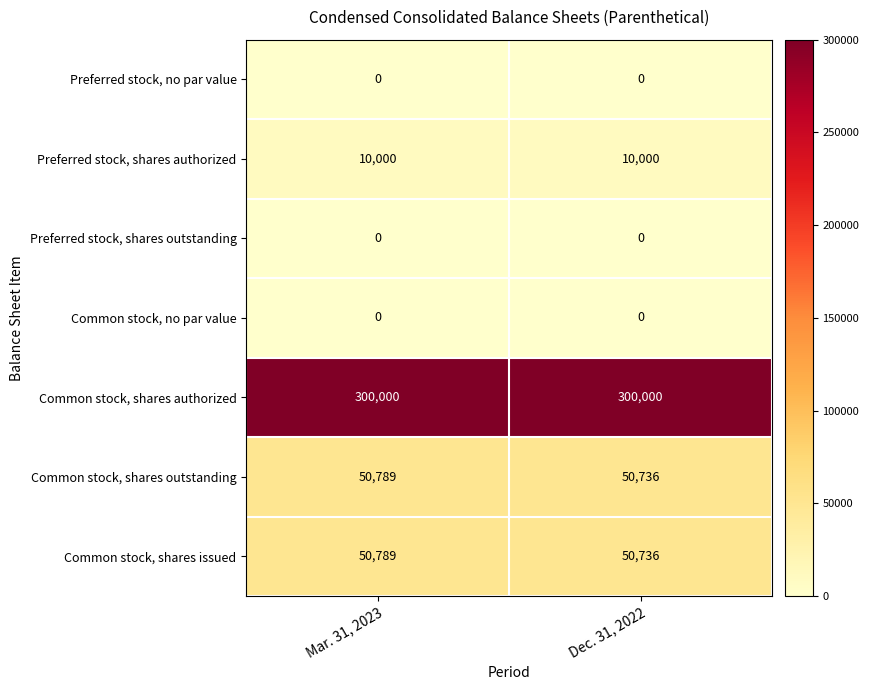

Reading right to left, what are all the values shown in this chart?

Preferred stock, no par value: Dec. 31, 2022=0	Mar. 31, 2023=0
Preferred stock, shares authorized: Dec. 31, 2022=10000	Mar. 31, 2023=10000
Preferred stock, shares outstanding: Dec. 31, 2022=0	Mar. 31, 2023=0
Common stock, no par value: Dec. 31, 2022=0	Mar. 31, 2023=0
Common stock, shares authorized: Dec. 31, 2022=300000	Mar. 31, 2023=300000
Common stock, shares outstanding: Dec. 31, 2022=50736	Mar. 31, 2023=50789
Common stock, shares issued: Dec. 31, 2022=50736	Mar. 31, 2023=50789